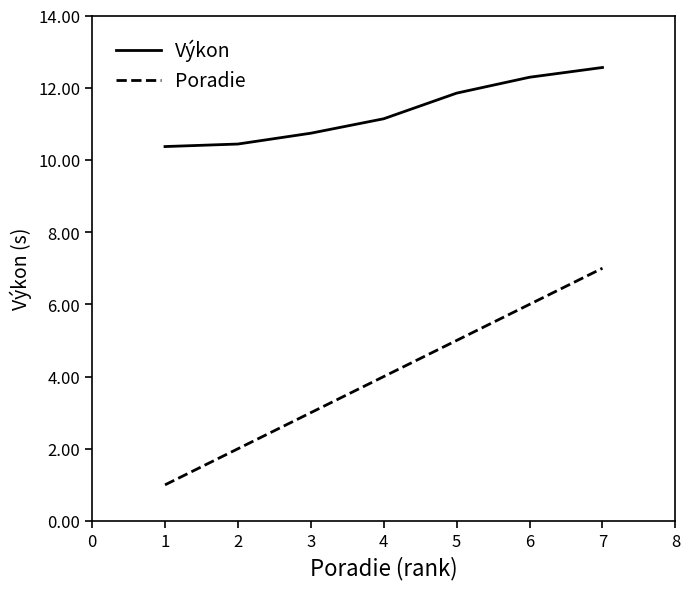

What is the total value across all series at 3?

13.7